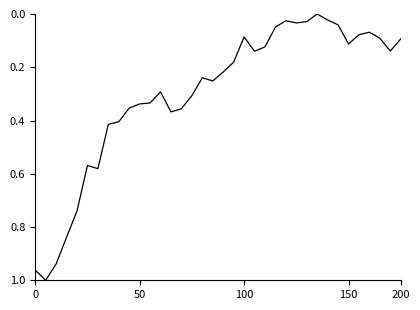

Does the chart have visible grid lines?

No